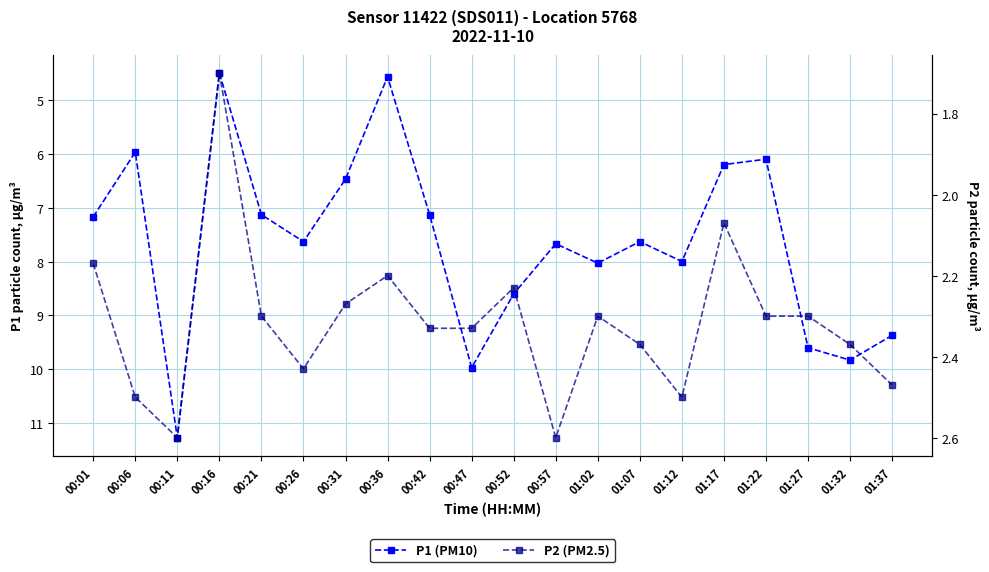

At which label does P2 reach its minimum?

00:16